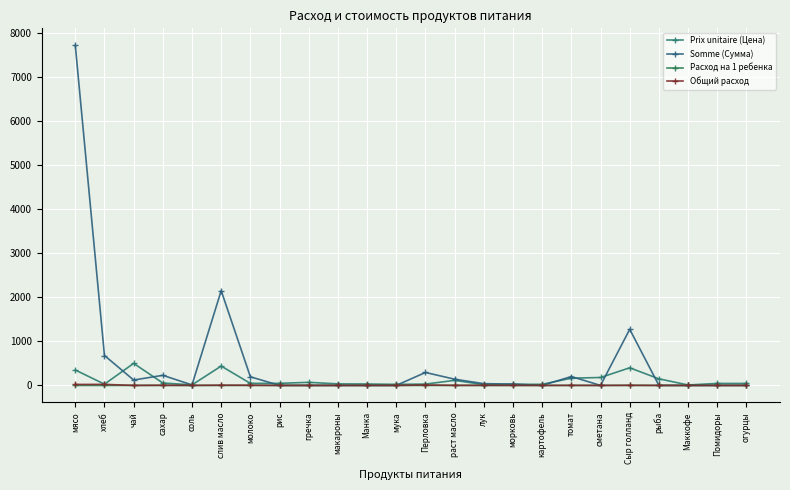

What are all the series names shown in the legend?

Prix unitaire (Цена), Somme (Сумма), Расход на 1 ребенка, Общий расход